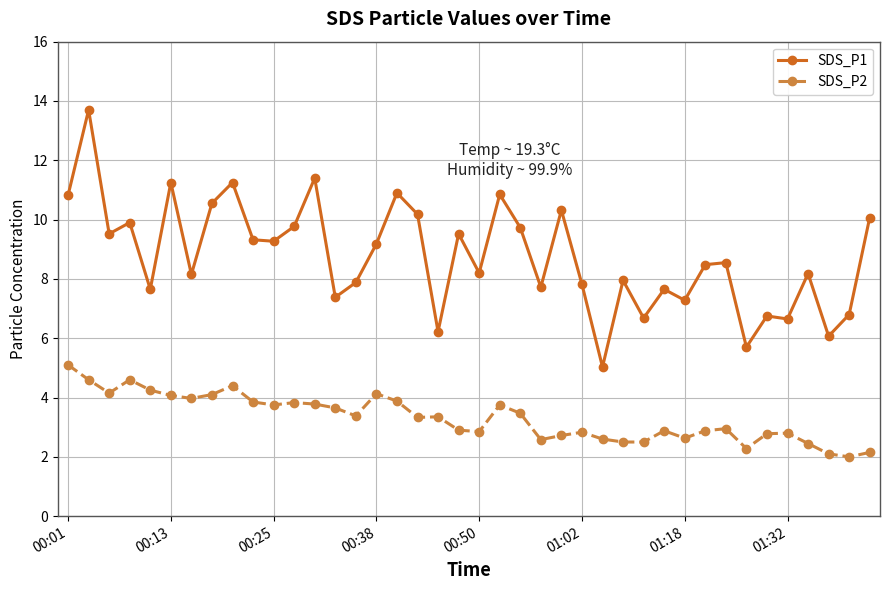

Rank the series by their average value, from lowest to highest.

SDS_P2, SDS_P1